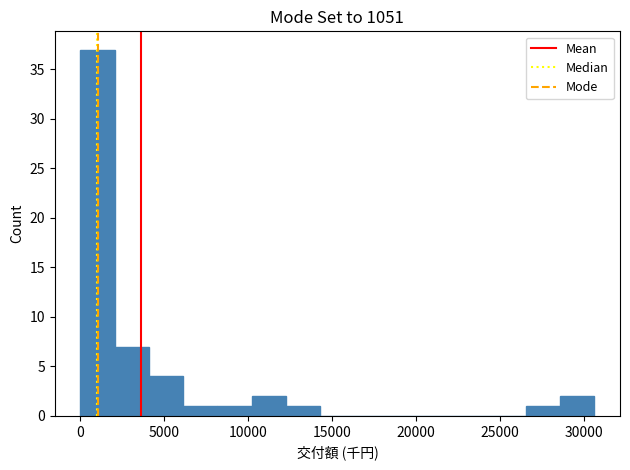

How tall is the bar that spans 2000 to 4000 on the x-axis? Neither the bar edges nor the heights are printed on the chart, so give them approximately, as read against the axes.

7